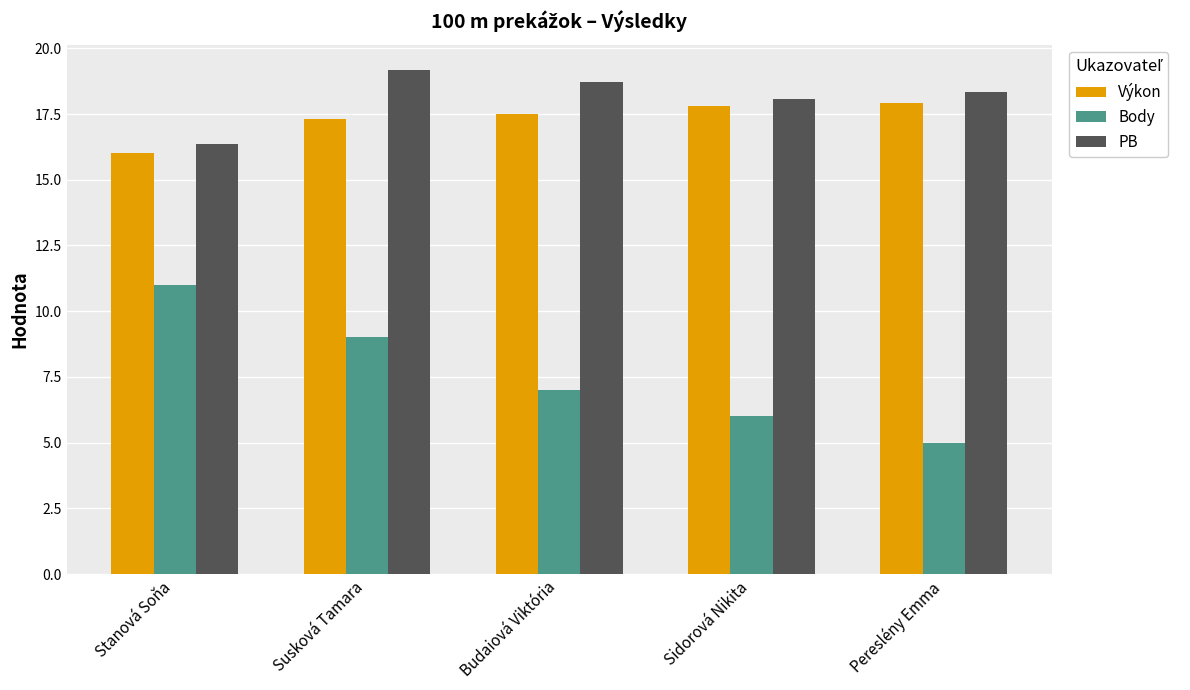

What is the difference between the maximum and minimum values in the Výkon series?

1.9